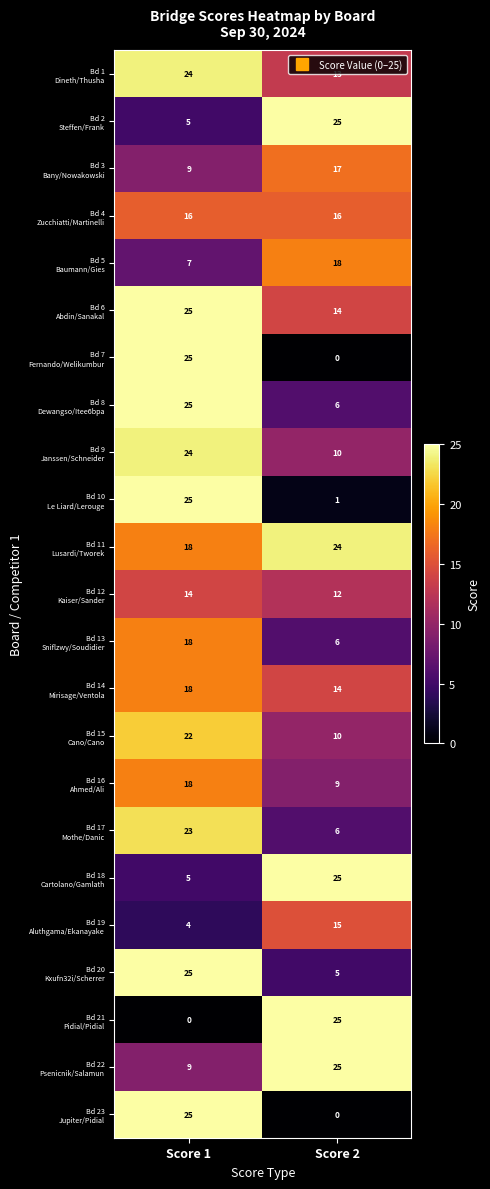

At how many categories does at least one series exceed 4?

2